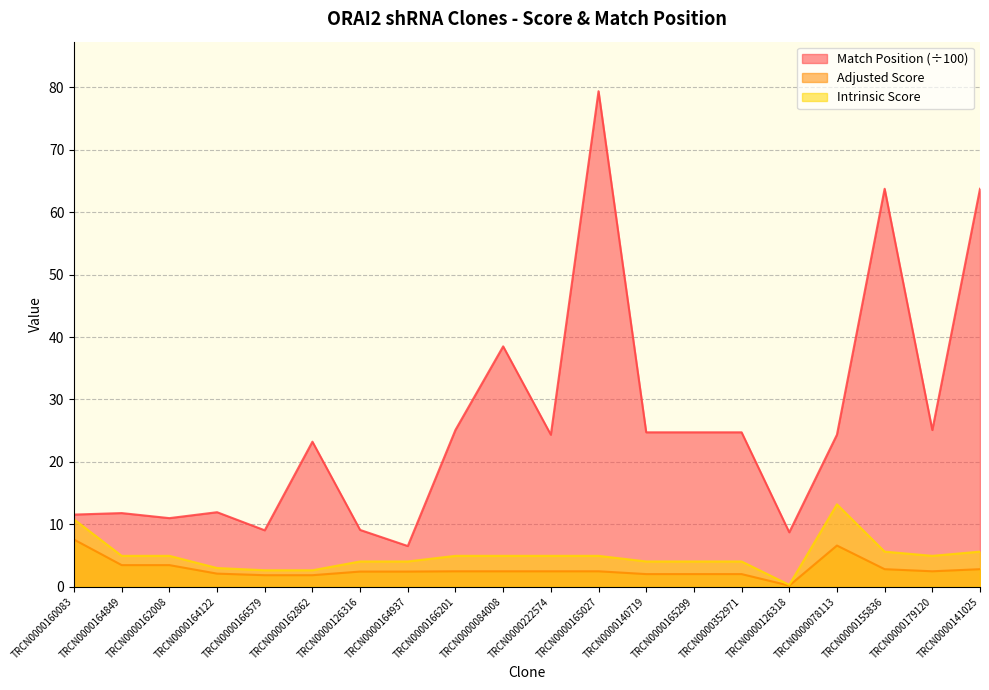

What is the sum of all Adjusted Score values?

56.0